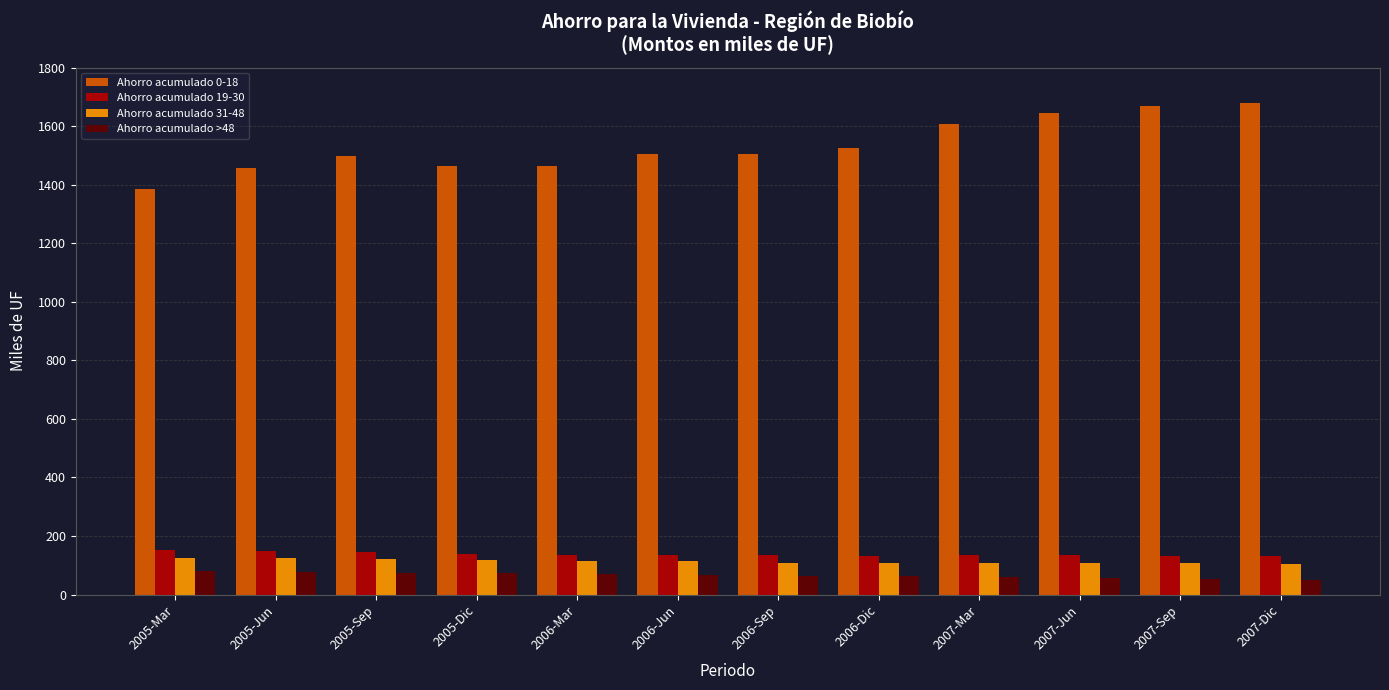

How many values in the Ahorro acumulado >48 series are below 68?

6